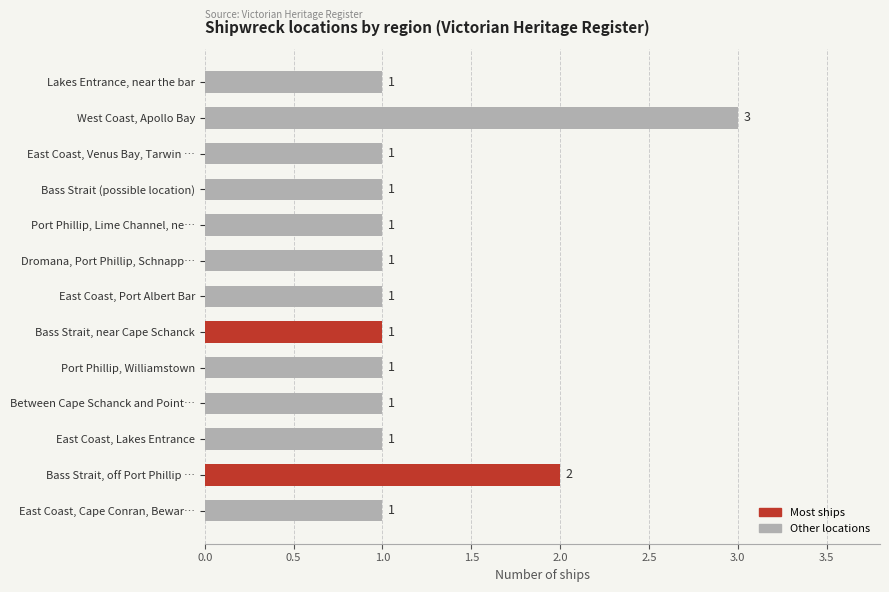

What is the smallest value displayed?

1